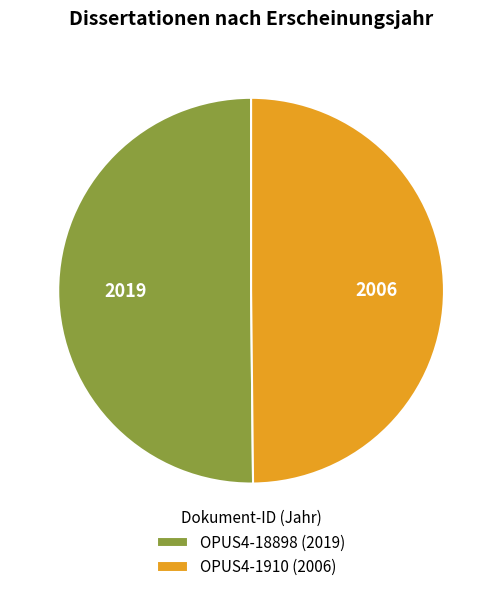

Is it true that OPUS4-1910 (2006) is 50% of the pie?

True